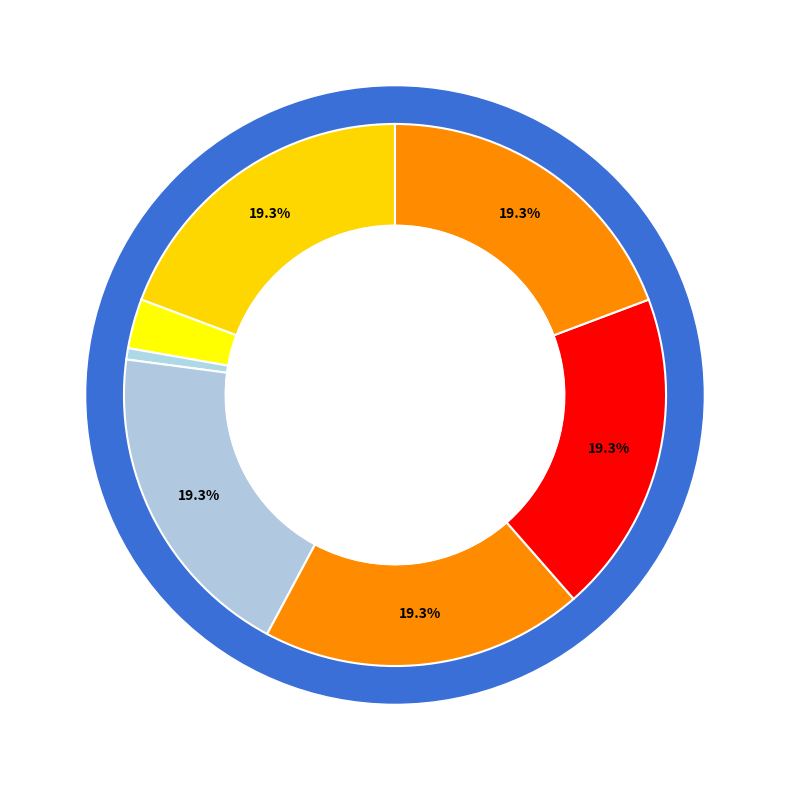

Combined, what portion of the pie is თომა გაბისონია and ვასილ ახალაია?

22.2%